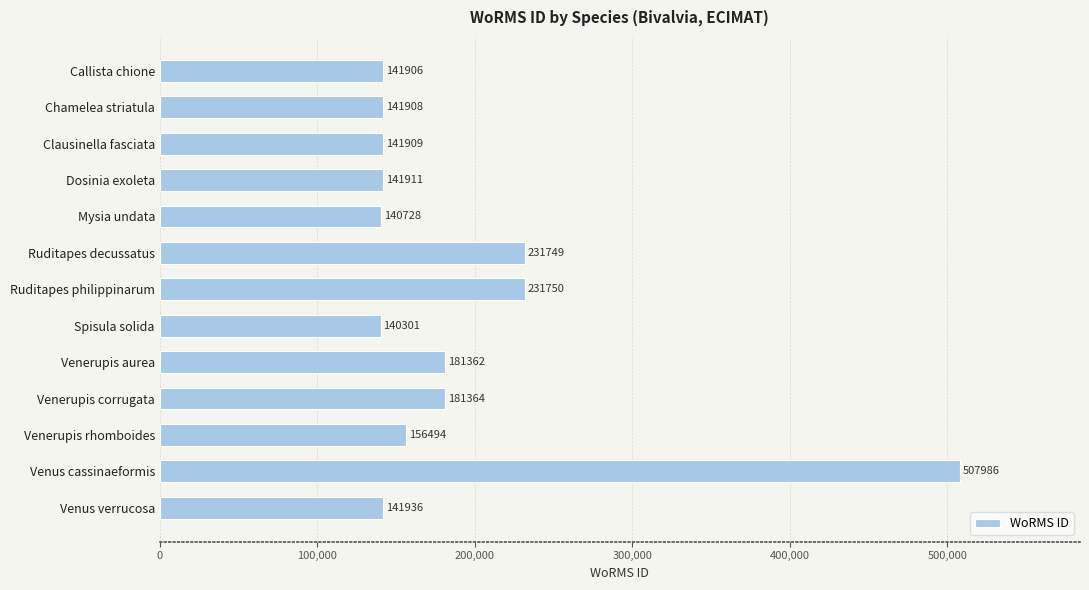

What is the difference between the second highest and minimum values?

91449